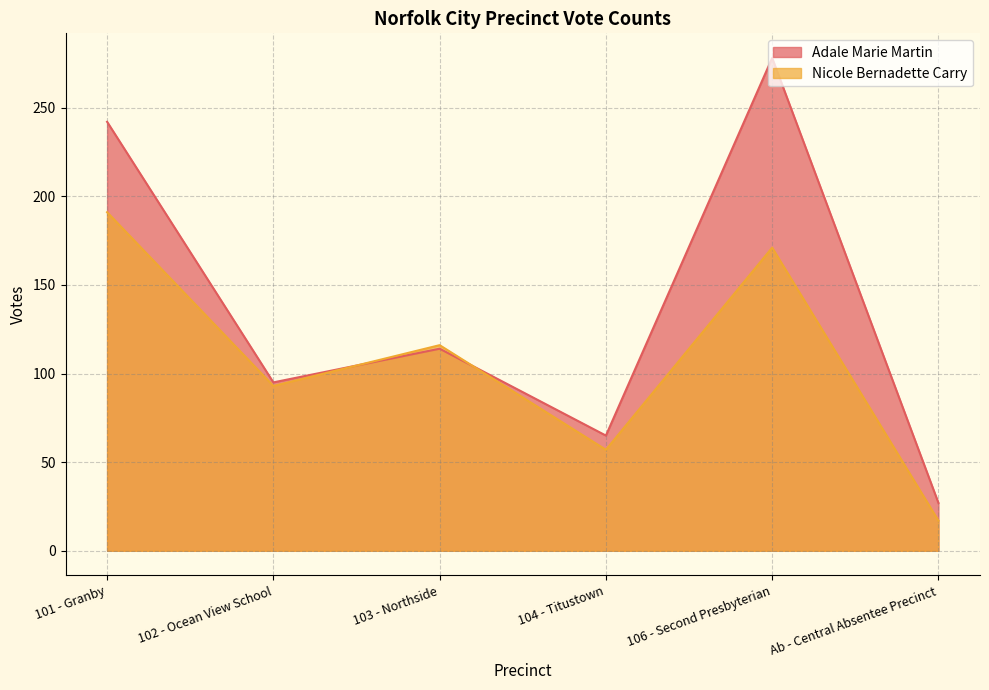

The Adale Marie Martin series shows 95 at 102 - Ocean View School. True or false?

True